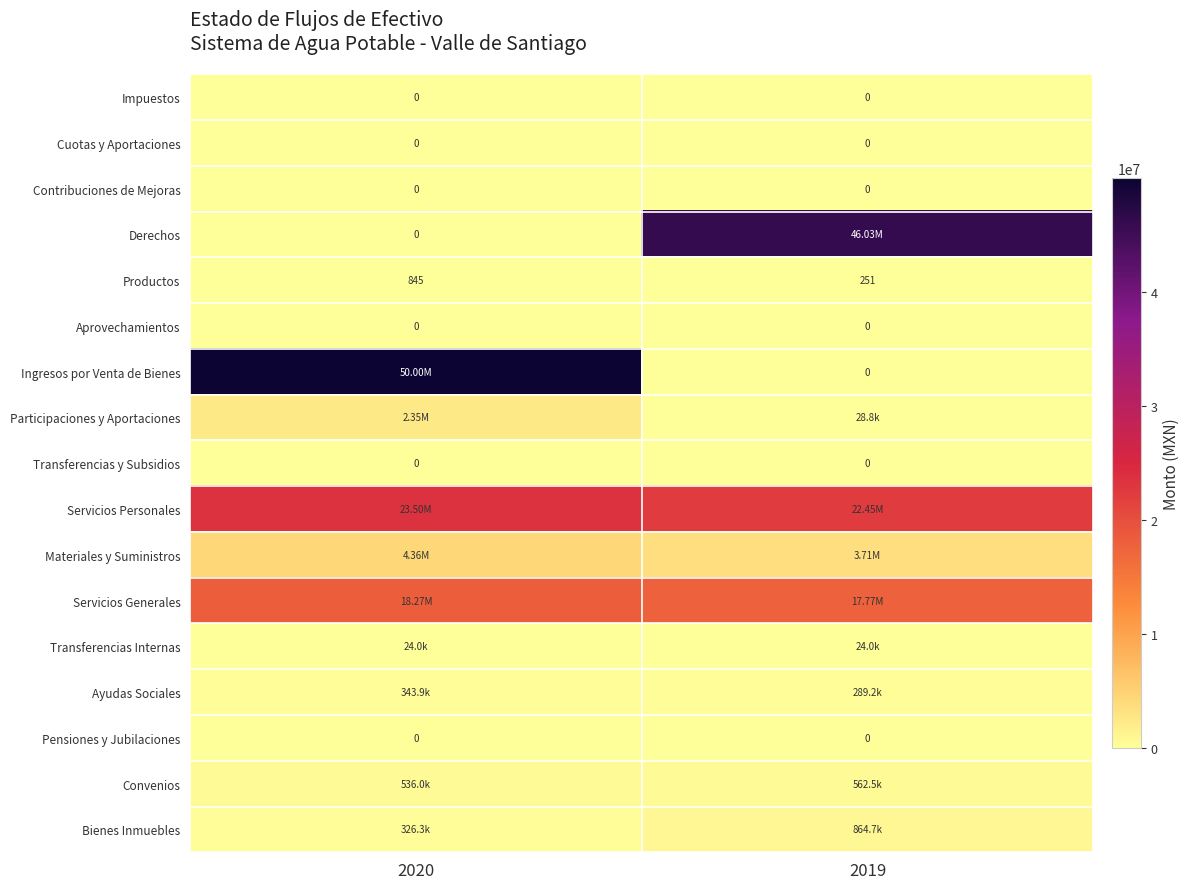

Is it true that Materiales y Suministros equals 4361451.5 at 2020?

True